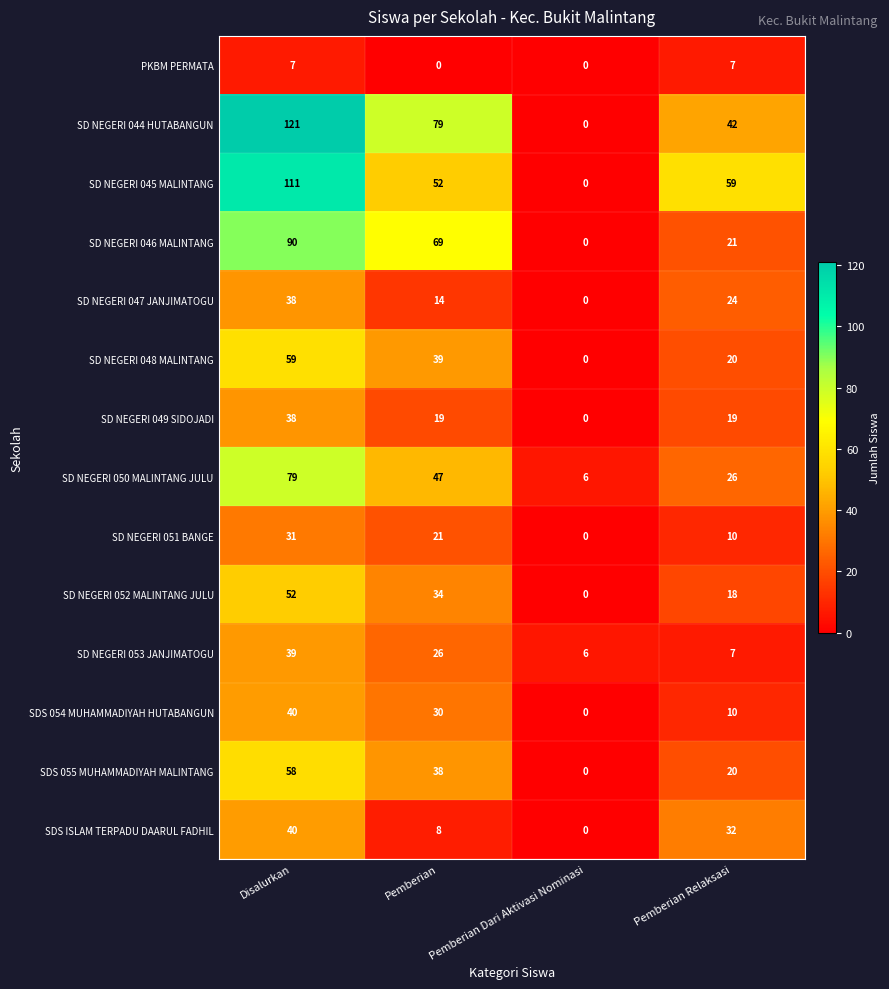

At which label does SD NEGERI 050 MALINTANG JULU first exceed 47?

Disalurkan